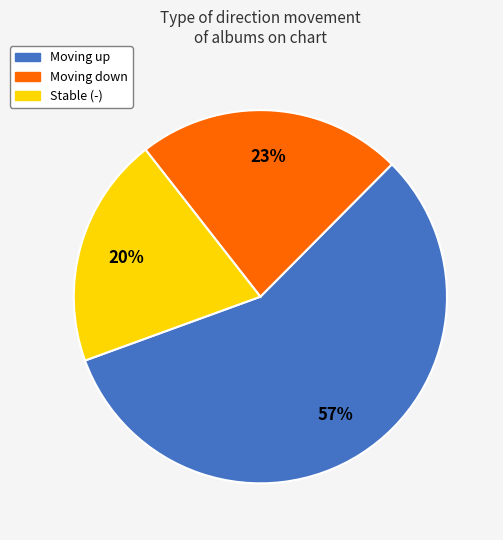

Is there a majority slice in this chart?

Yes